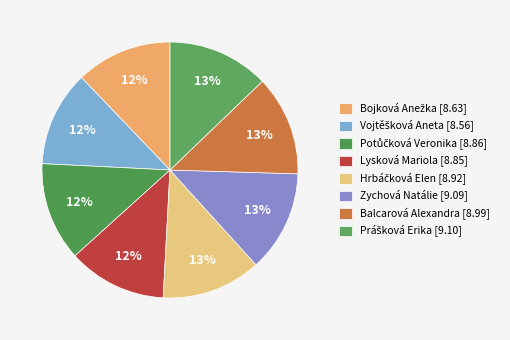

Is there a majority slice in this chart?

No